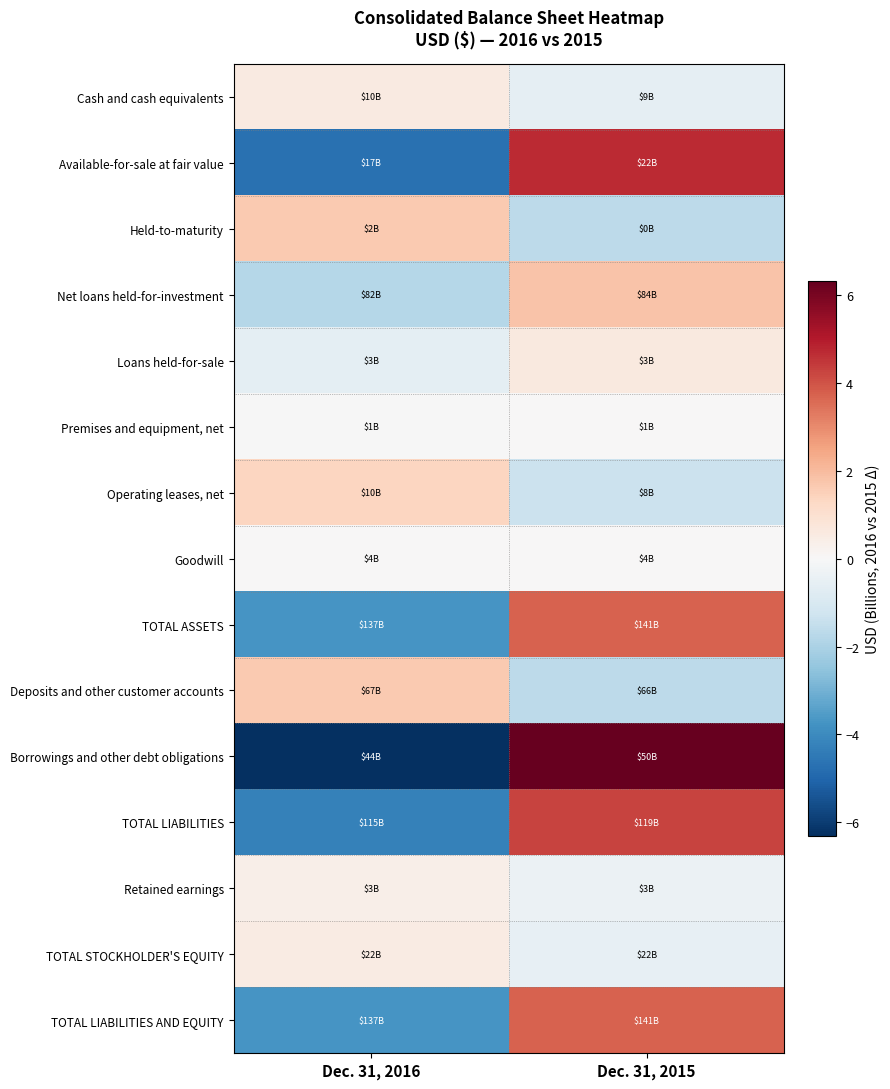

Reading left to right, extract all data points from this chart.

Cash and cash equivalents: Dec. 31, 2016=0.6	Dec. 31, 2015=-0.6
Available-for-sale at fair value: Dec. 31, 2016=-4.7	Dec. 31, 2015=4.7
Held-to-maturity: Dec. 31, 2016=1.7	Dec. 31, 2015=-1.7
Net loans held-for-investment: Dec. 31, 2016=-1.8	Dec. 31, 2015=1.8
Loans held-for-sale: Dec. 31, 2016=-0.6	Dec. 31, 2015=0.6
Premises and equipment, net: Dec. 31, 2016=-0.0	Dec. 31, 2015=0.0
Operating leases, net: Dec. 31, 2016=1.3	Dec. 31, 2015=-1.3
Goodwill: Dec. 31, 2016=0.0	Dec. 31, 2015=-0.0
TOTAL ASSETS: Dec. 31, 2016=-3.7	Dec. 31, 2015=3.7
Deposits and other customer accounts: Dec. 31, 2016=1.7	Dec. 31, 2015=-1.7
Borrowings and other debt obligations: Dec. 31, 2016=-6.3	Dec. 31, 2015=6.3
TOTAL LIABILITIES: Dec. 31, 2016=-4.3	Dec. 31, 2015=4.3
Retained earnings: Dec. 31, 2016=0.3	Dec. 31, 2015=-0.3
TOTAL STOCKHOLDER'S EQUITY: Dec. 31, 2016=0.5	Dec. 31, 2015=-0.5
TOTAL LIABILITIES AND EQUITY: Dec. 31, 2016=-3.7	Dec. 31, 2015=3.7